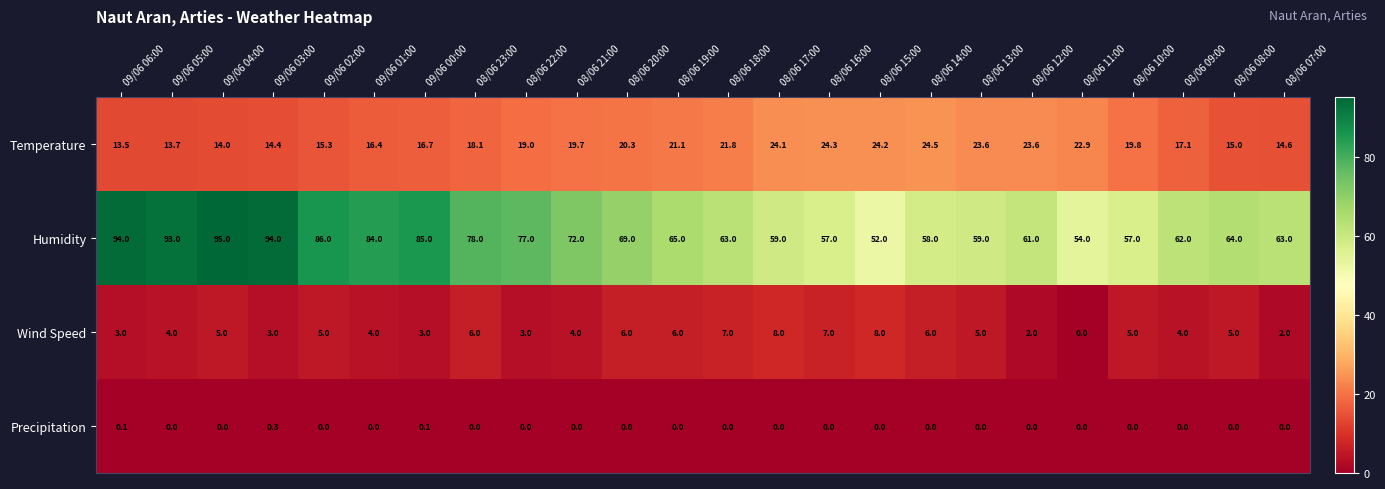

The Temperature series shows 7.1 at 09/06 06:00. True or false?

False